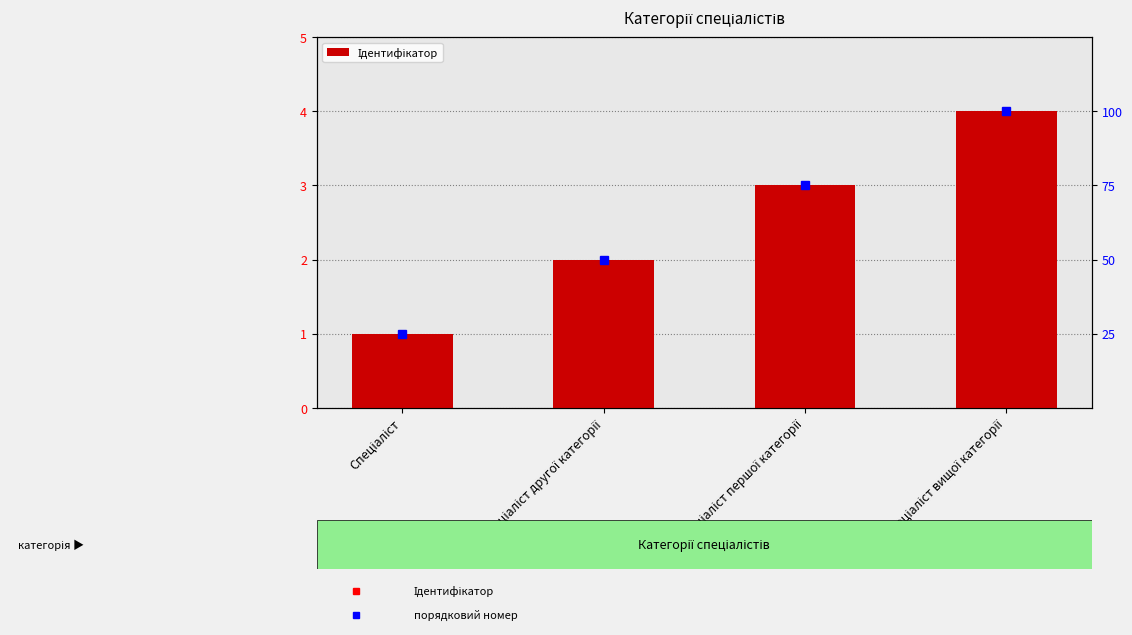

What is the difference between the maximum and minimum values?

3